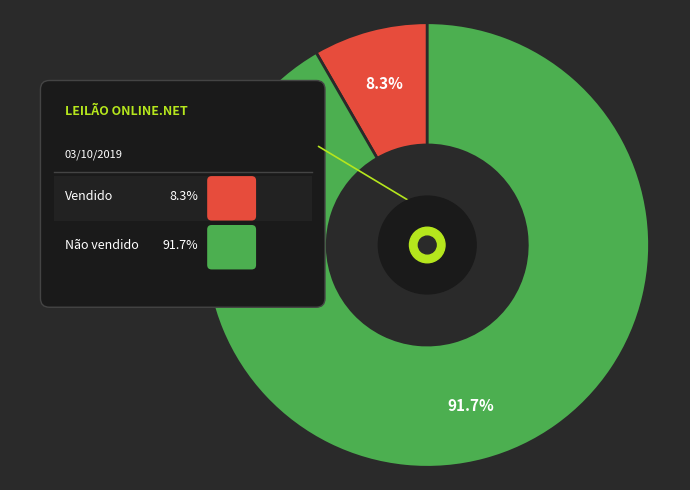

Count the number of slices in the pie.

2